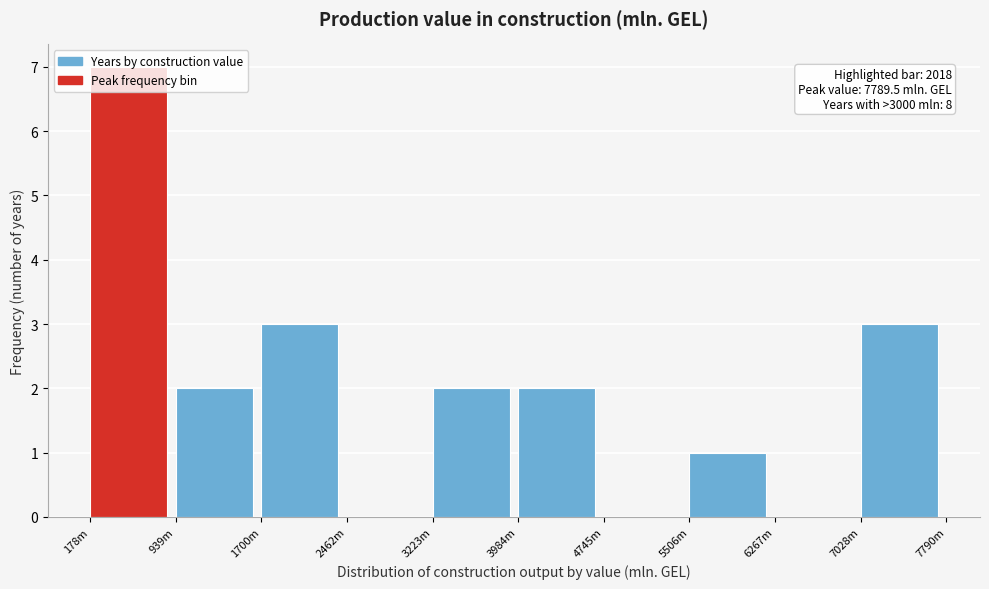

What is the change in value from 3223m to 7028m?

+1